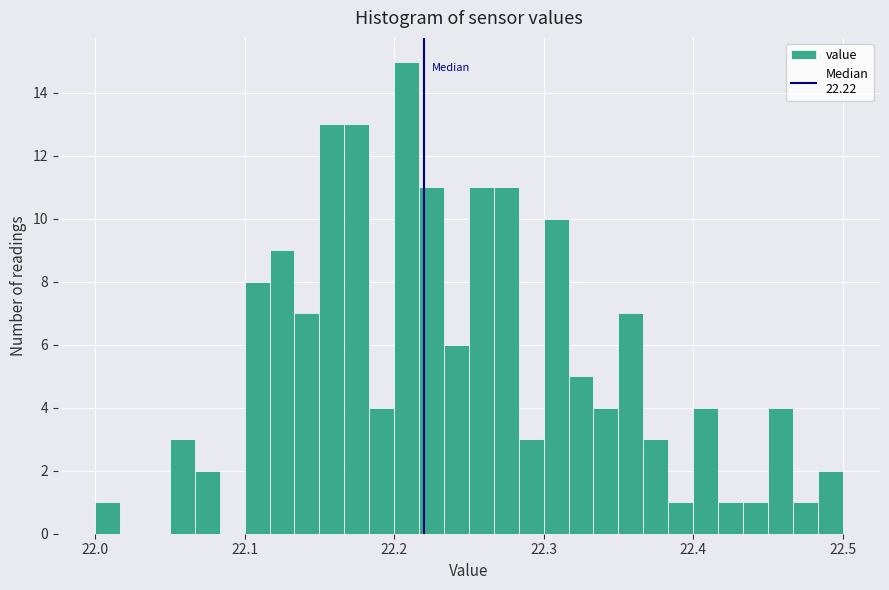

Around what value on the x-axis is the tallest bar? Give the approximate position of its centre, as read against the axis.

22.21